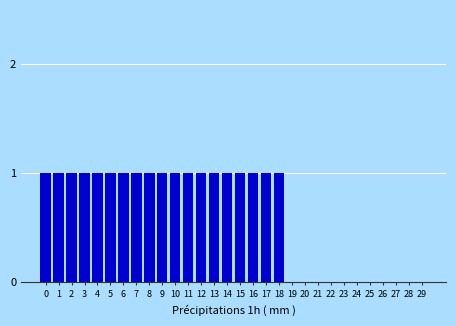

Reading left to right, what are all the values shown in this chart?

1	1	1	1	1	1	1	1	1	1	1	1	1	1	1	1	1	1	1	0	0	0	0	0	0	0	0	0	0	0